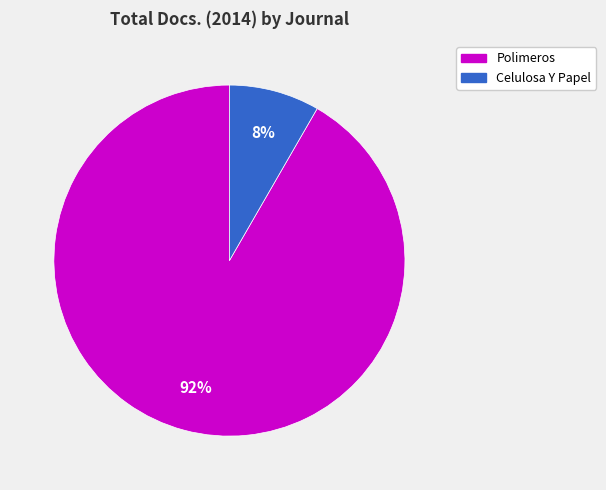

Does Celulosa Y Papel account for over 50% of the chart?

No